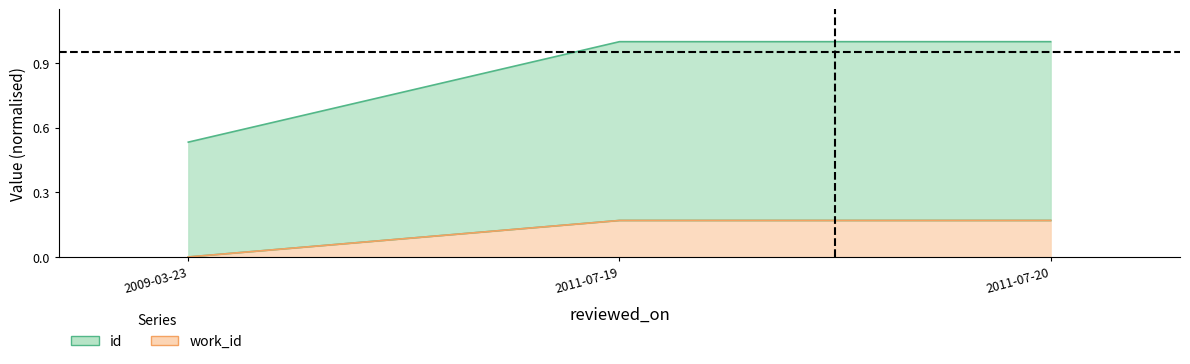

Which has a higher value, 2009-03-23 or 2011-07-20?

2011-07-20